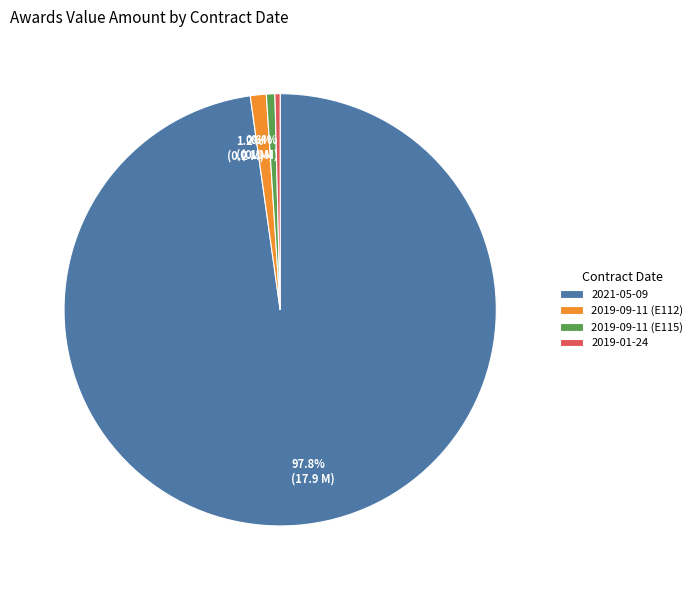

Combined, do 2019-09-11 (E112) and 2019-01-24 account for over 50%?

No